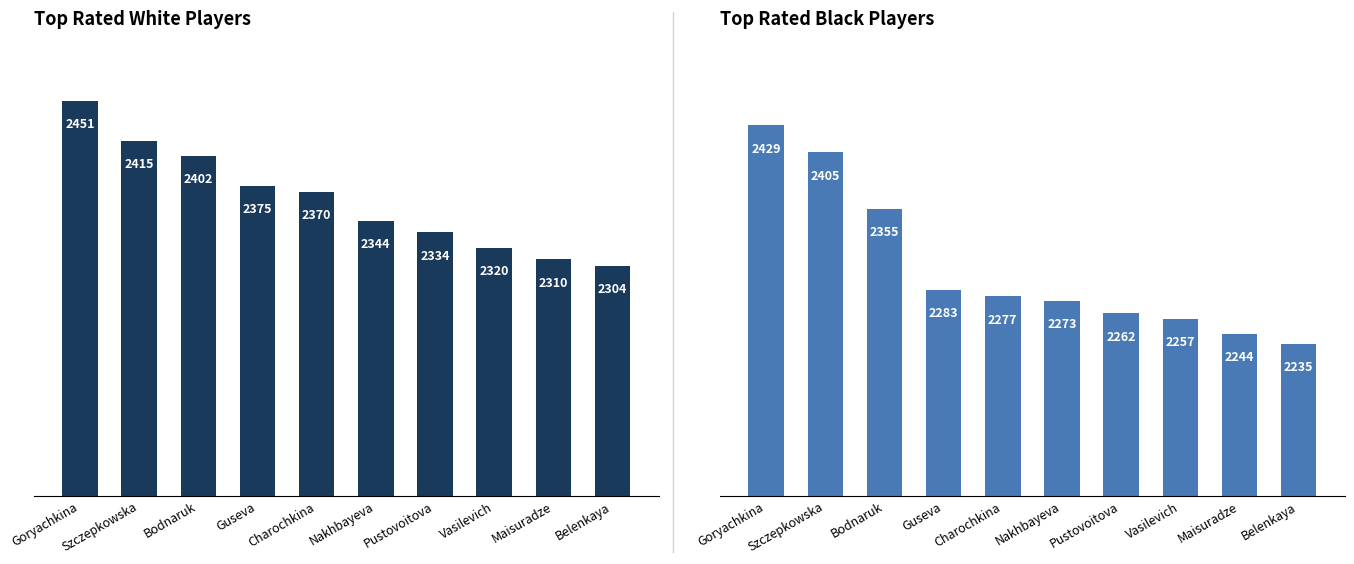

Rank the series at Belenkaya from highest to lowest value.

Top Rated (White), Top Rated (Black)